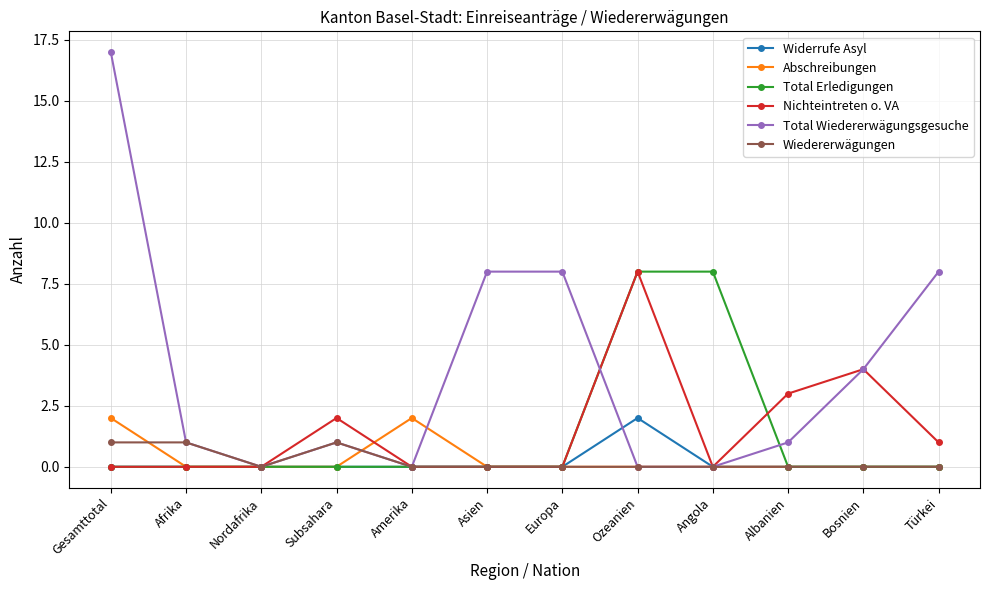

What is the maximum value for Total Wiedererwägungsgesuche?

17